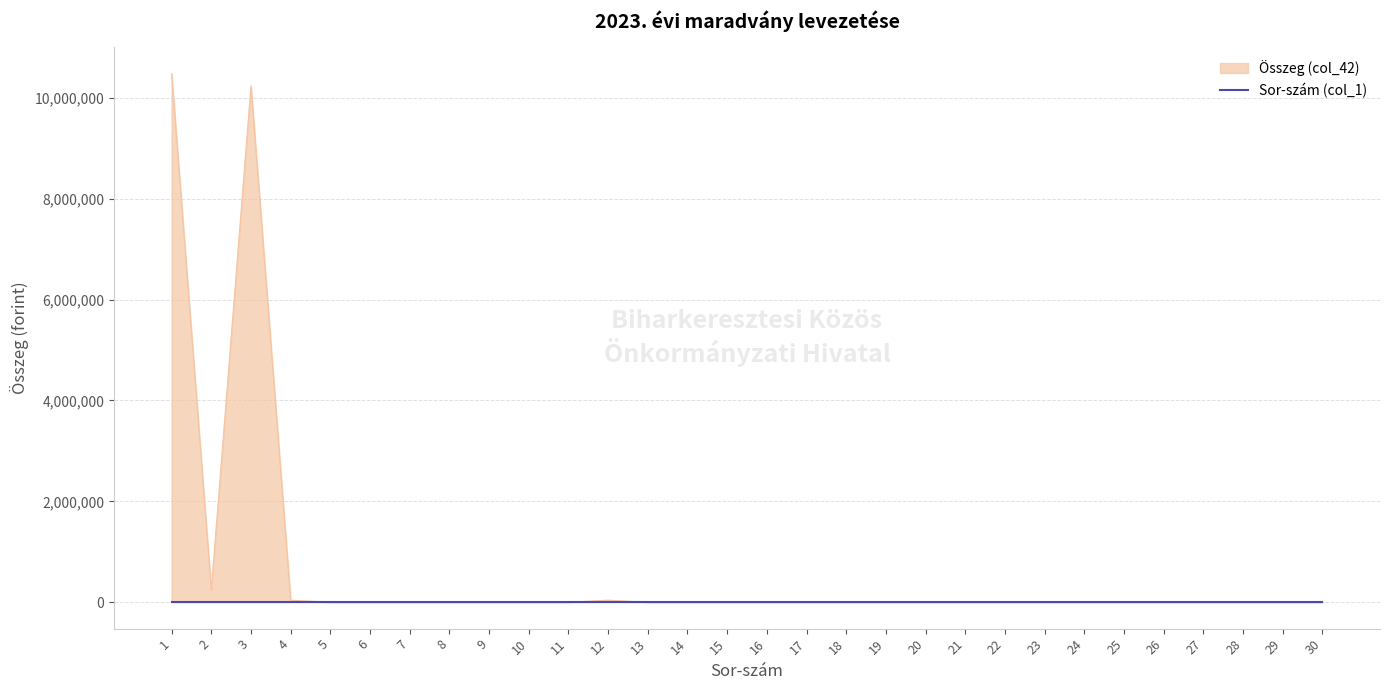

Which series has the largest total across all categories?

Összeg (col_42)